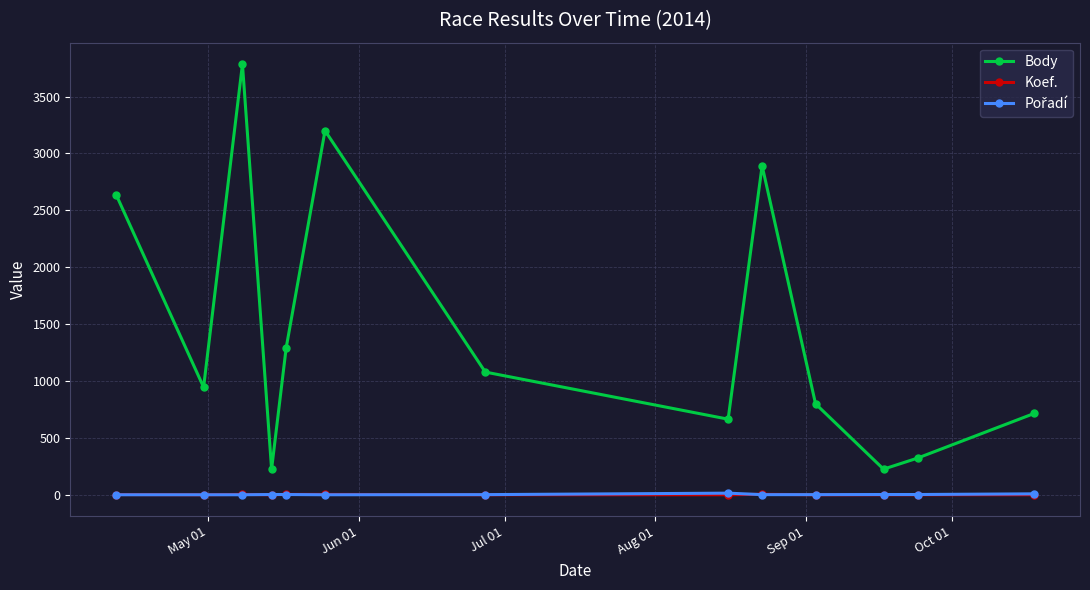

Which series has the largest range (max minus min)?

Body